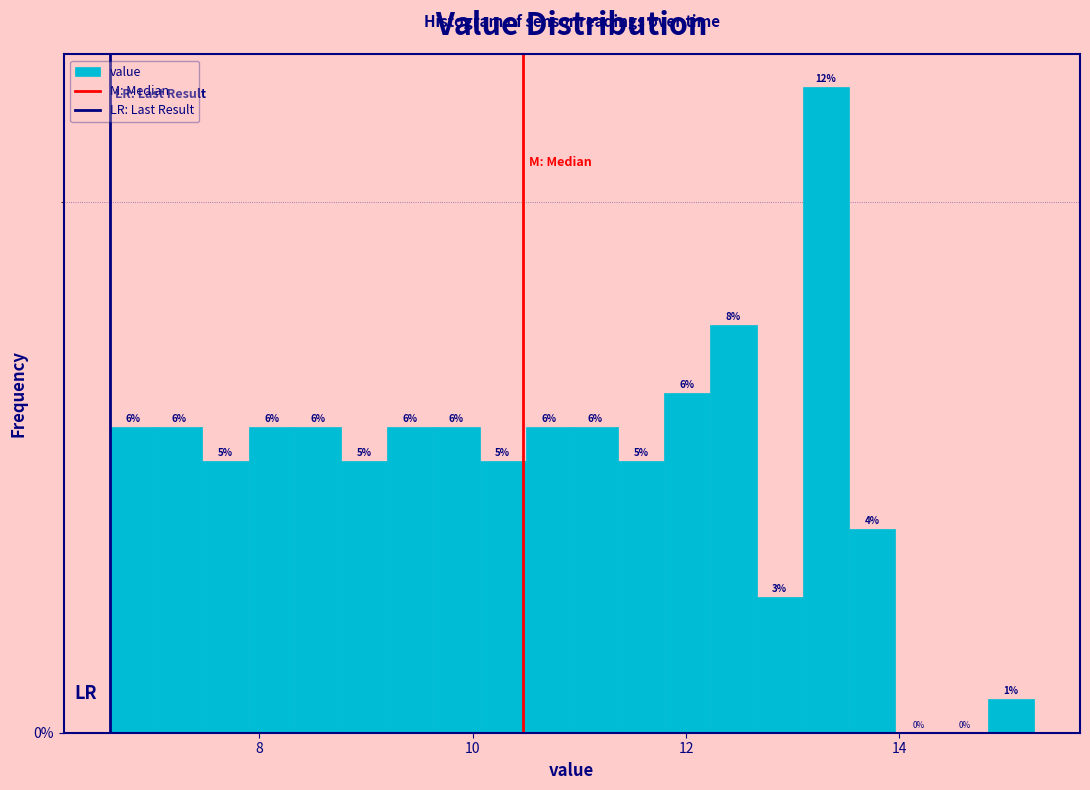

Around what value on the x-axis is the tallest bar? Give the approximate position of its centre, as read against the axis.

13.4